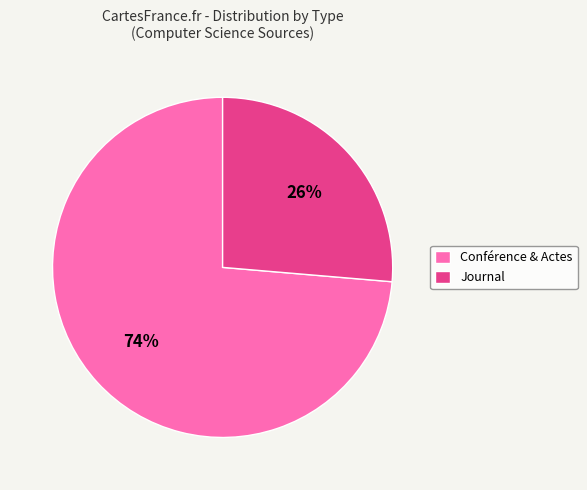

Rank the categories by value from highest to lowest.

Conférence & Actes, Journal